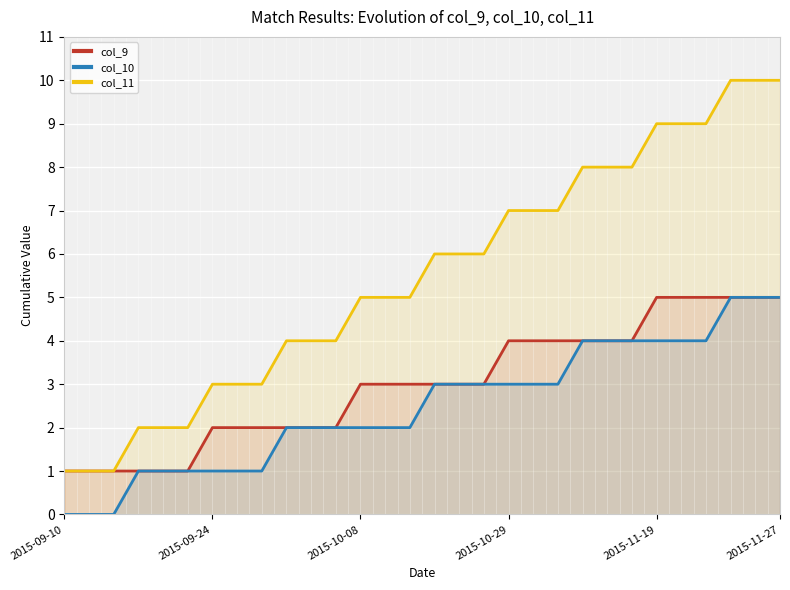

Which series has the largest total across all categories?

col_11